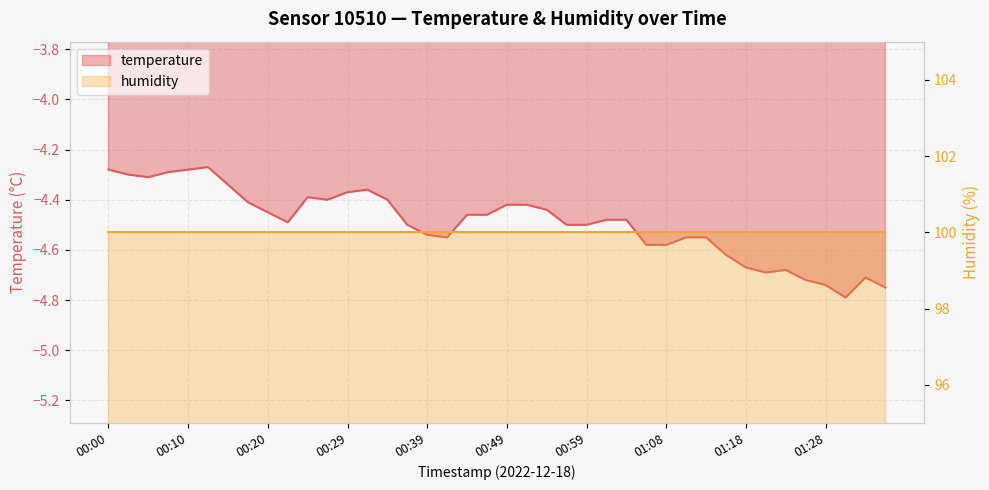

What is the average value?

-4.5